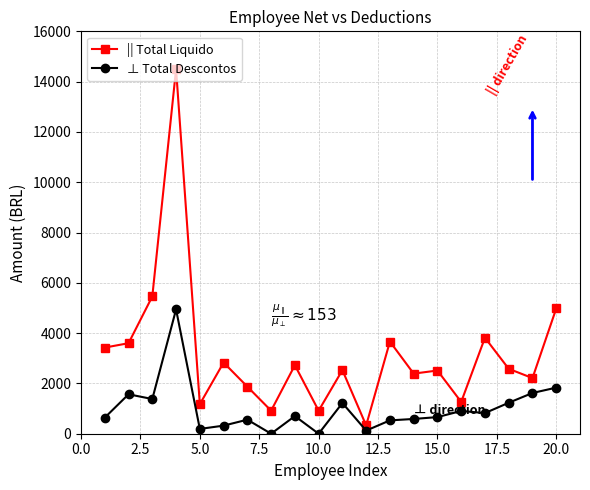

Which series has the largest total across all categories?

|| Total Liquido